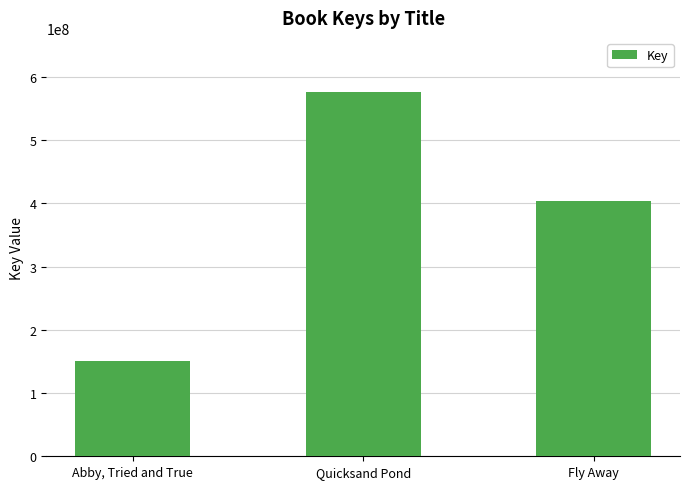

Reading right to left, what are all the values shown in this chart?

Fly Away=403910348	Quicksand Pond=575579856	Abby, Tried and True=150596131